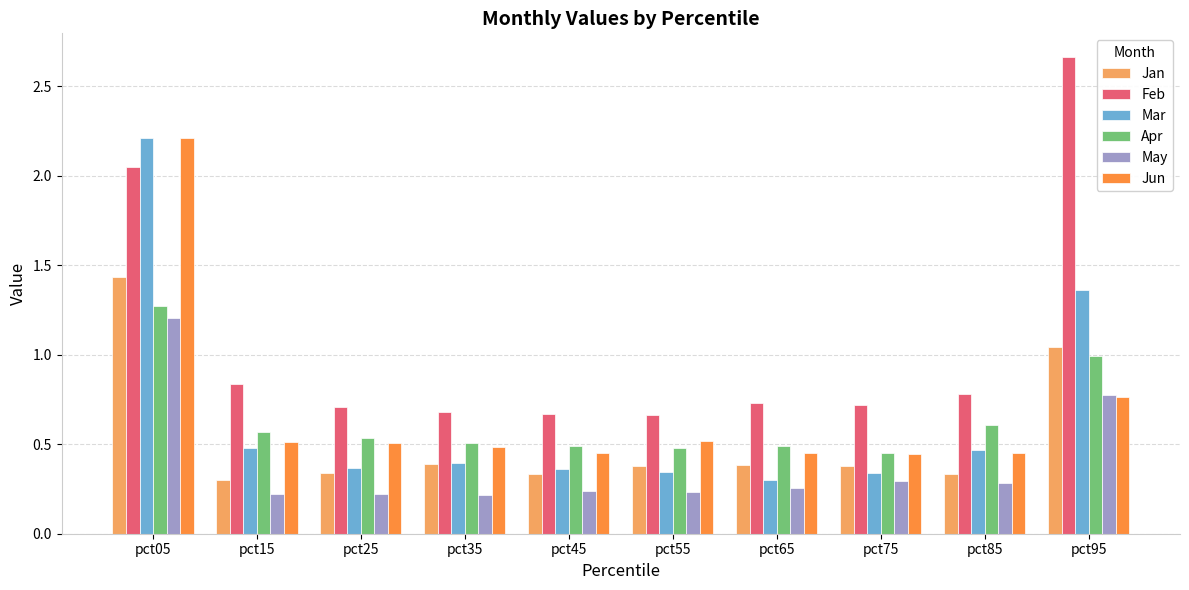

Between pct05 and pct95, which series saw the biggest shift?

Jun